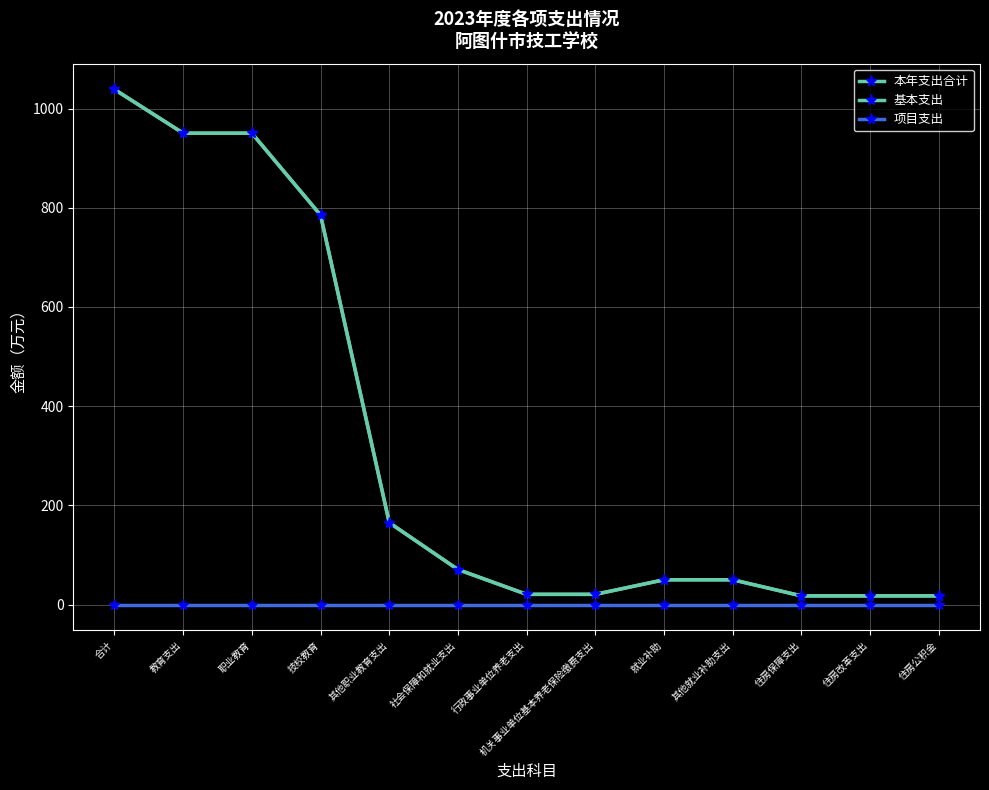

Rank the categories by 基本支出 value from lowest to highest.

住房保障支出, 住房改革支出, 住房公积金, 行政事业单位养老支出, 机关事业单位基本养老保险缴费支出, 就业补助, 其他就业补助支出, 社会保障和就业支出, 其他职业教育支出, 技校教育, 教育支出, 职业教育, 合计